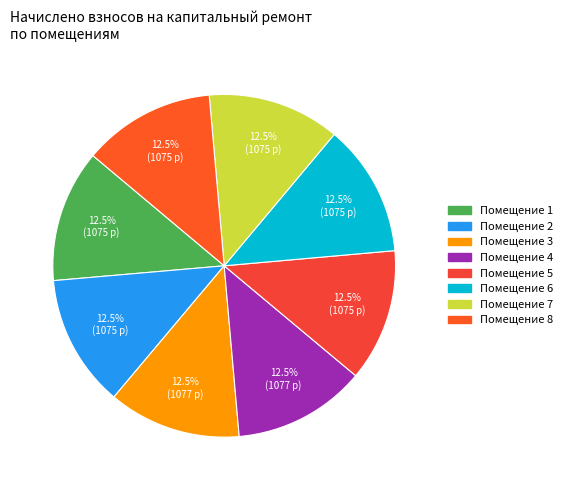

How many segments does this pie chart have?

8